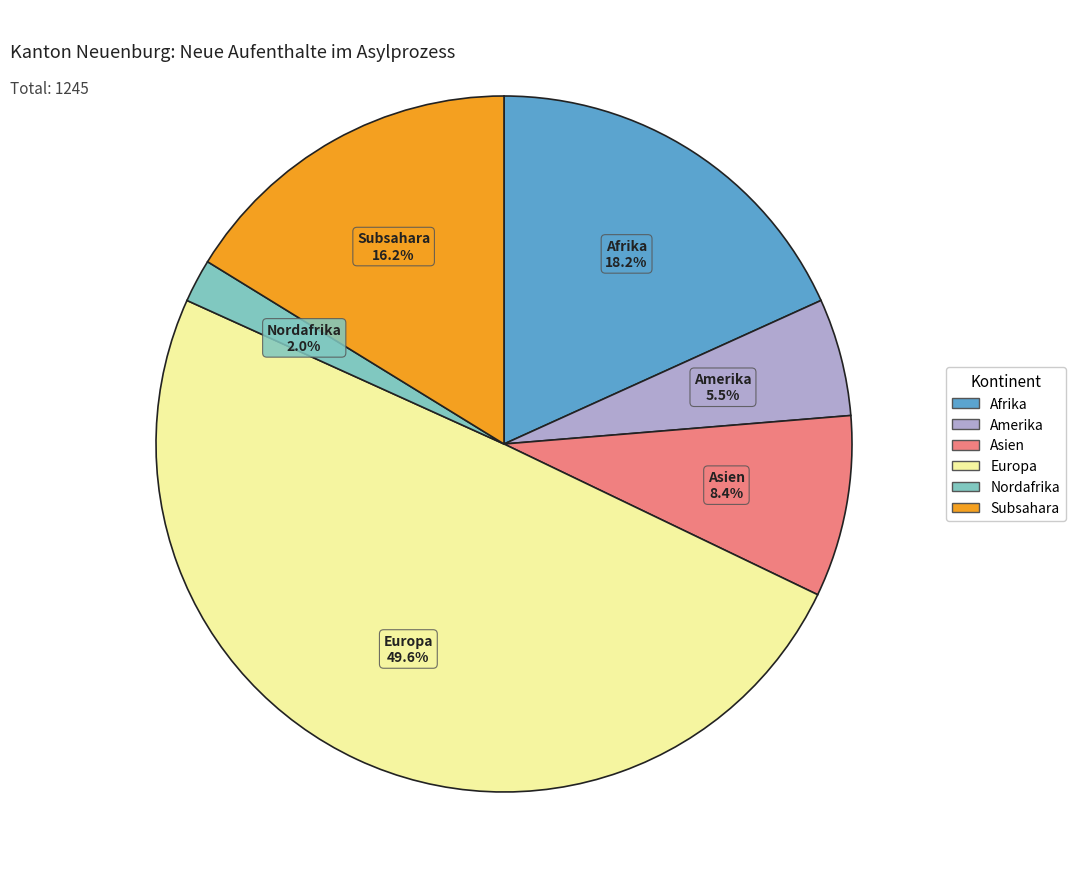

What percentage is NOT represented by Europa?

50.4%